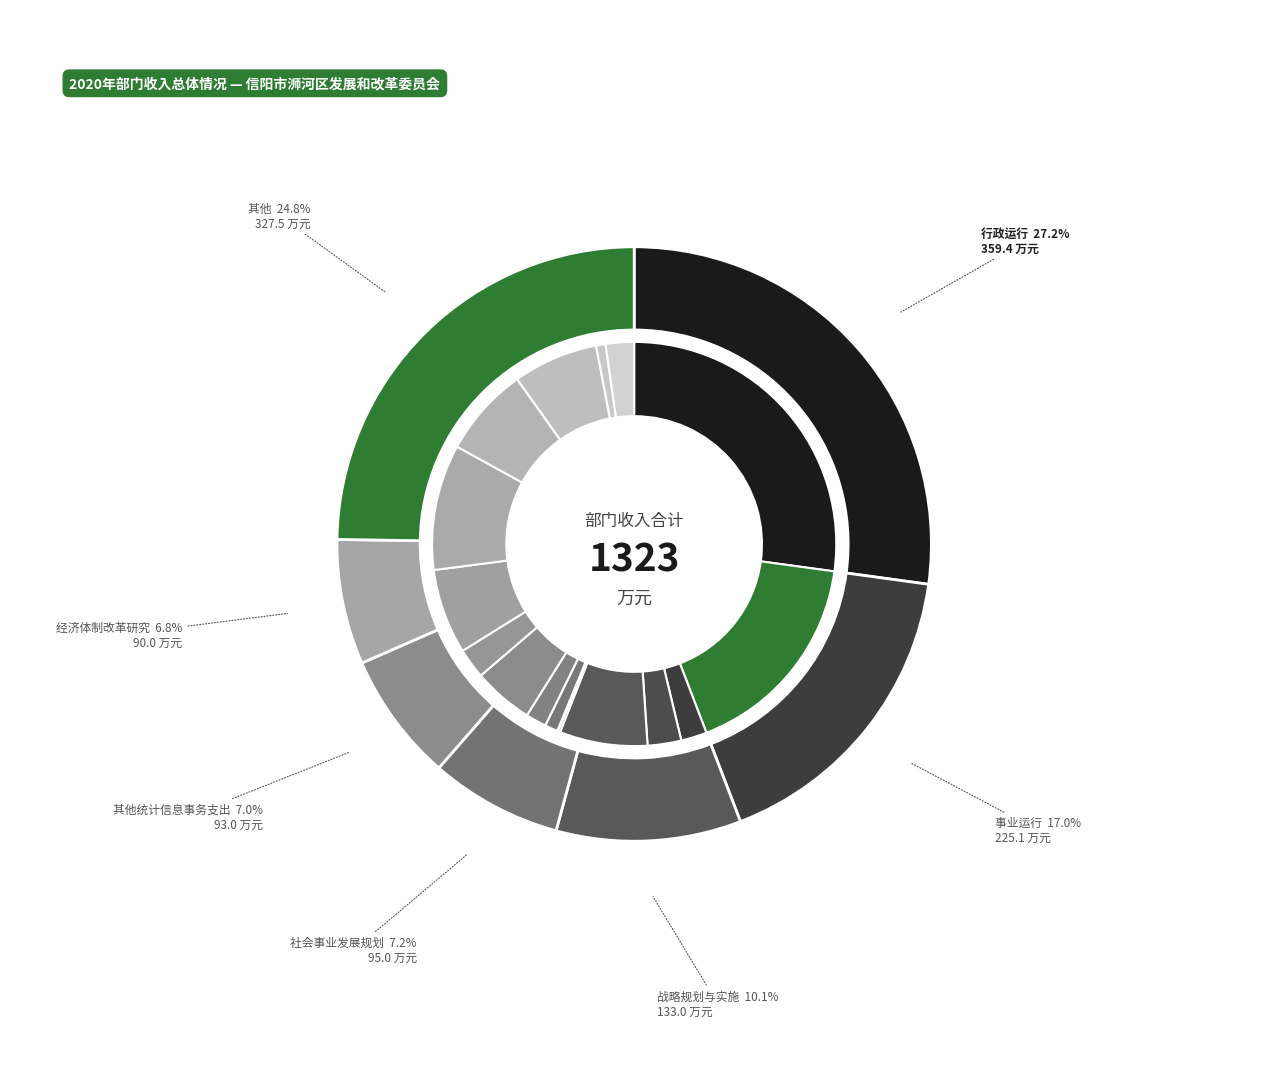

Is there a majority slice in this chart?

No